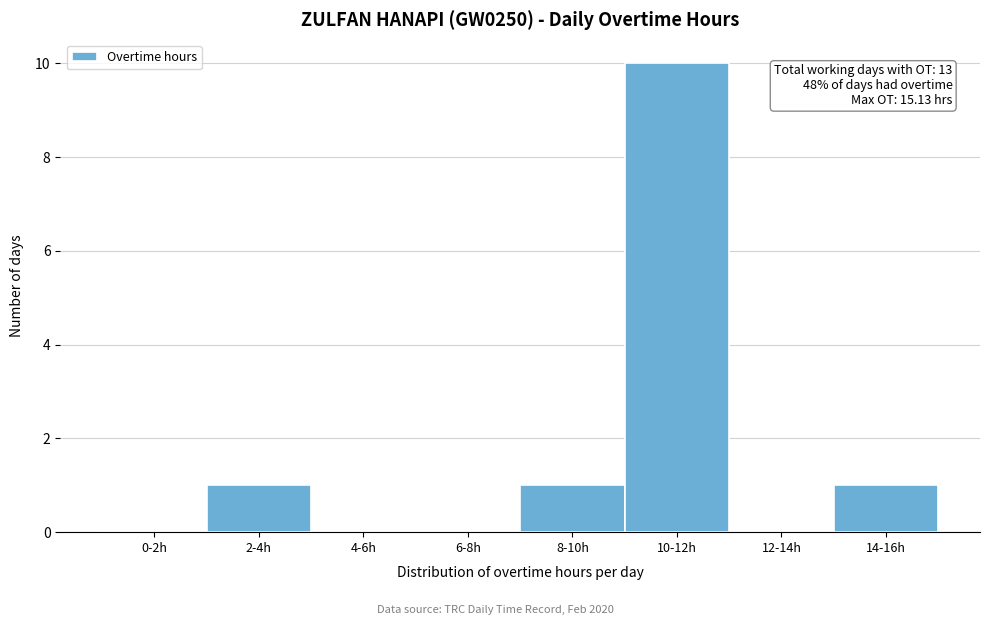

Reading right to left, list all the values displayed in this chart.

14-16h=1	12-14h=0	10-12h=10	8-10h=1	6-8h=0	4-6h=0	2-4h=1	0-2h=0